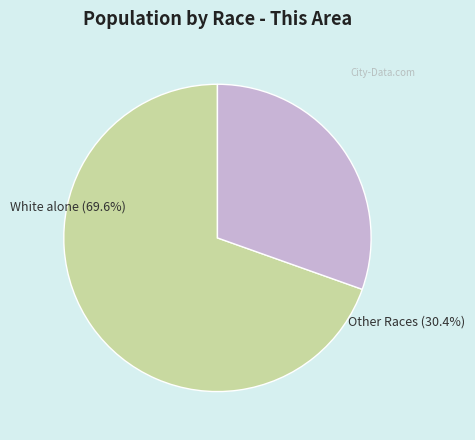

True or false: White alone accounts for 81% of the total.

False